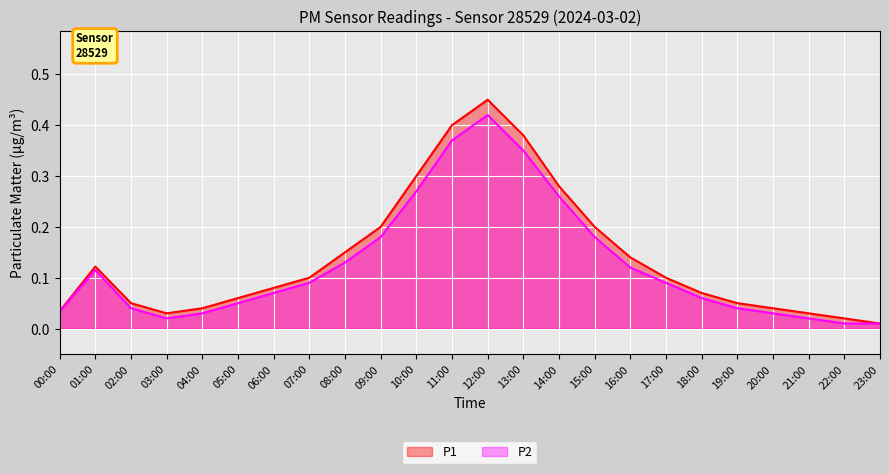

How many categories are shown in the chart?

24